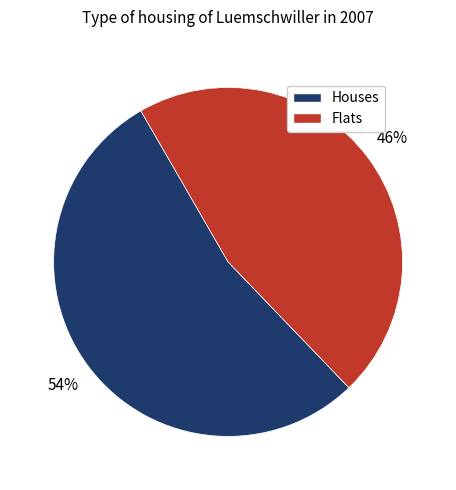

Does any single category account for the majority?

Yes